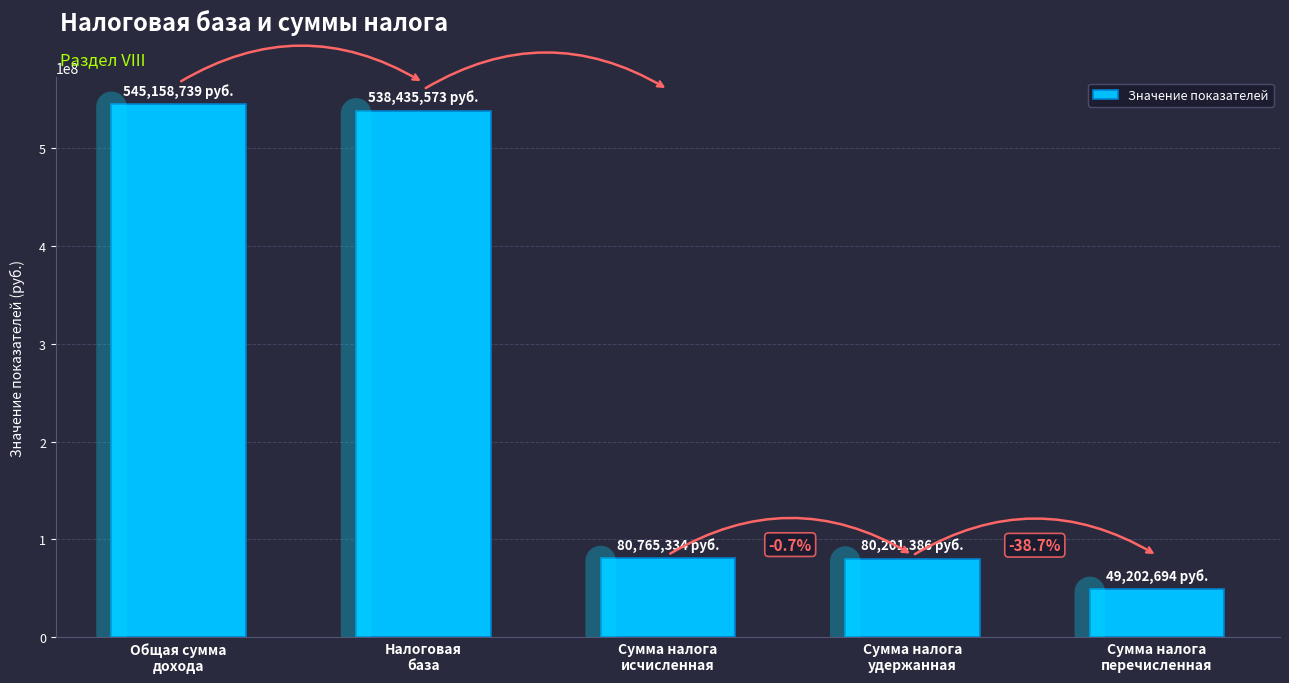

Does the chart contain any negative values?

No